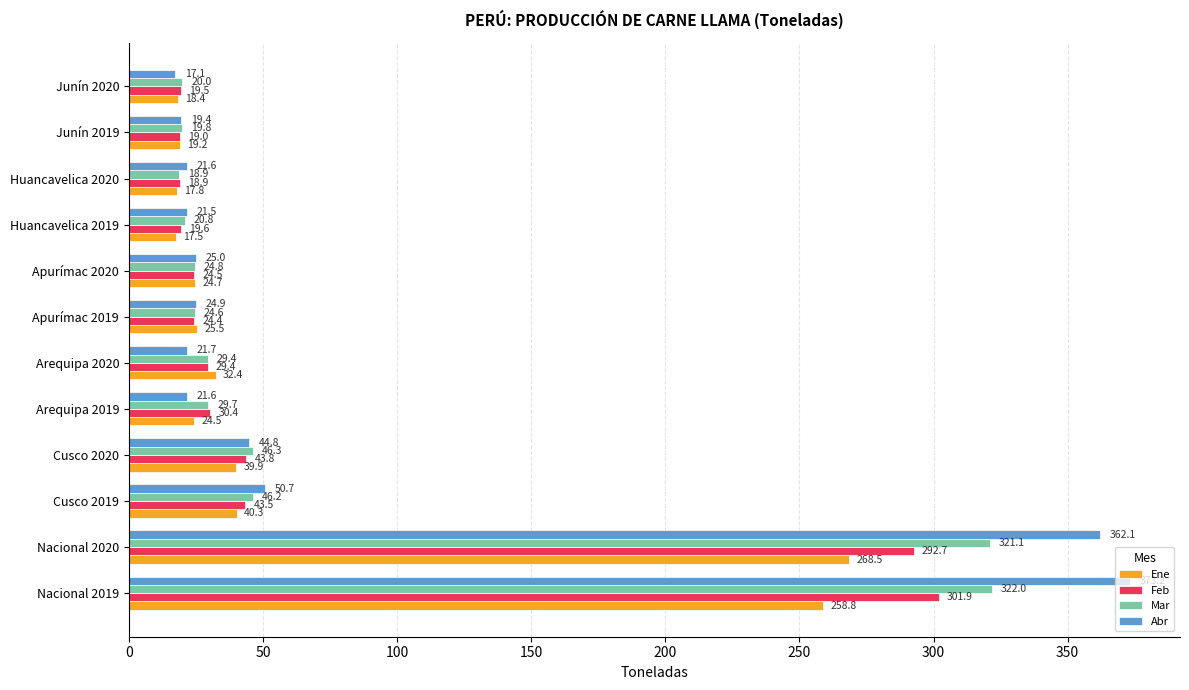

Which category has the lowest value across all series?

Junín 2020